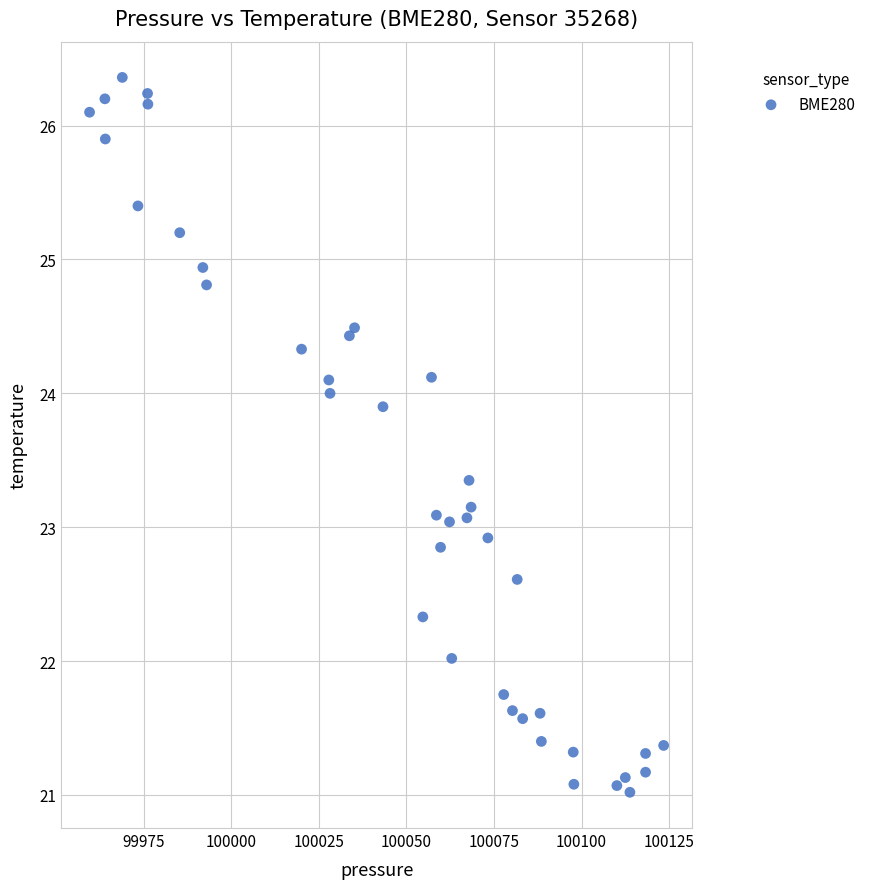

What is the range of Y values (max minus min)?

5.3